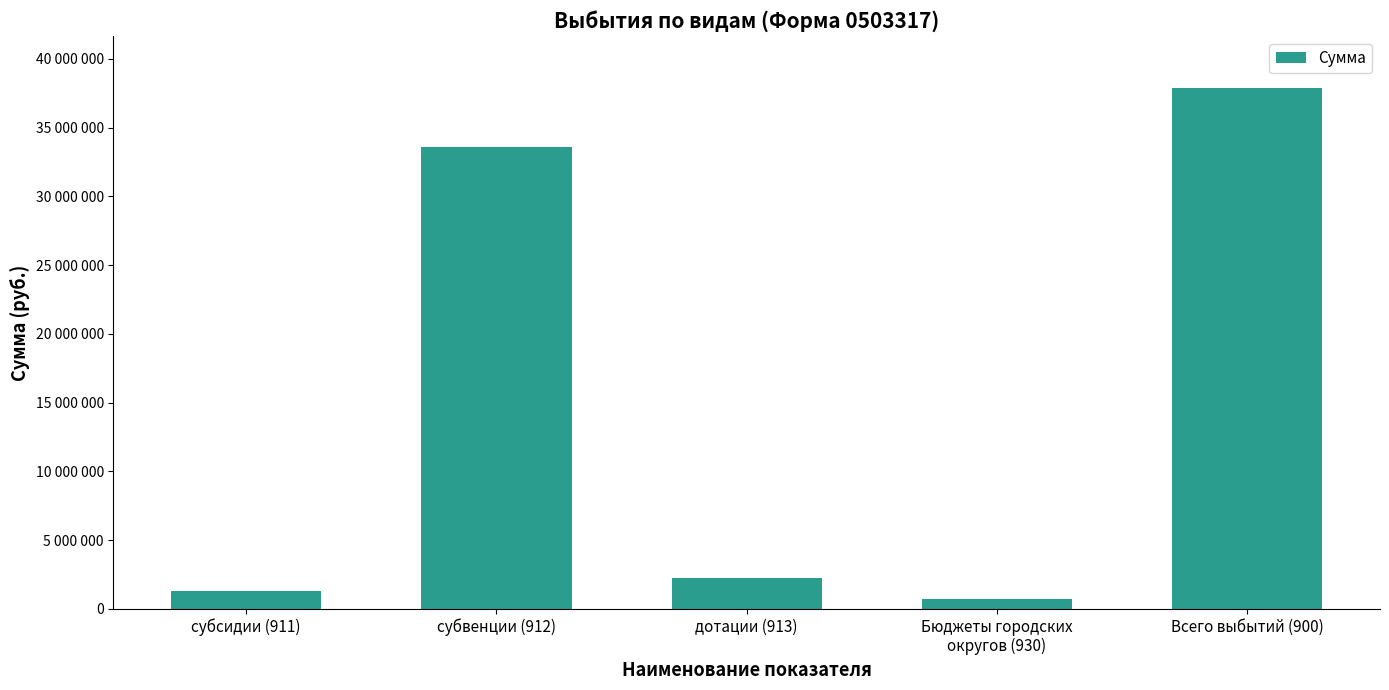

Reading left to right, transcribe all the data shown in this chart.

1334090.0	33582888.0	2248000.0	710416.4	37875394.4